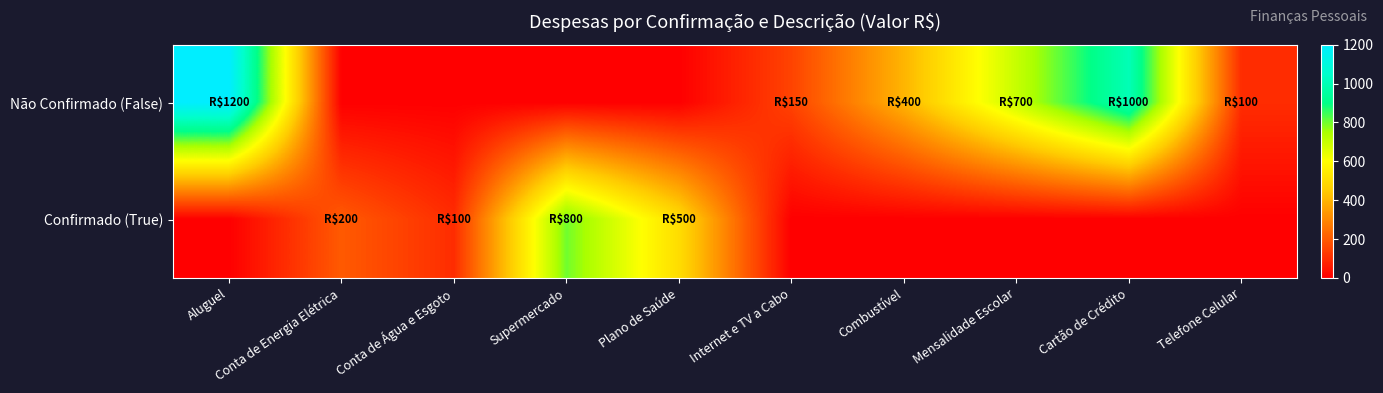

At Supermercado, list the series in order from smallest to largest.

Não Confirmado (False), Confirmado (True)